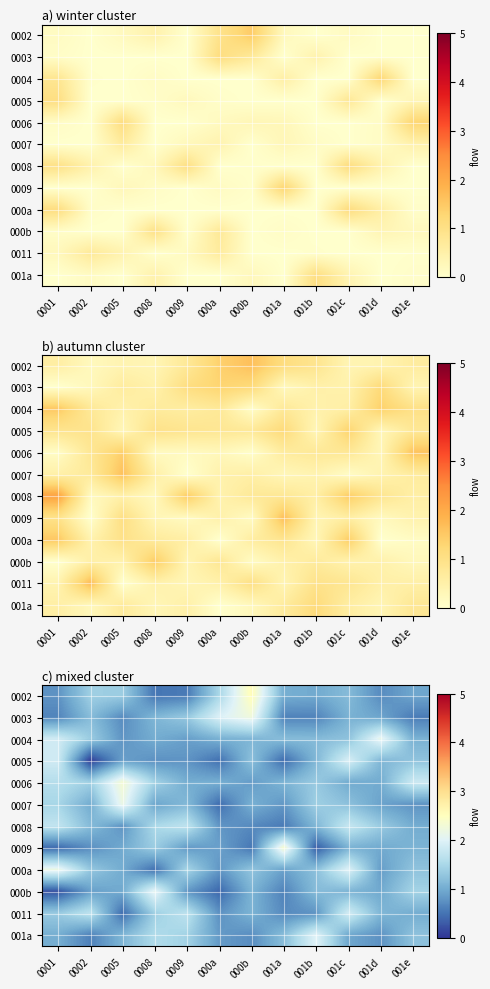

True or false: 0003 has a value of 1.2 at 0002.

True